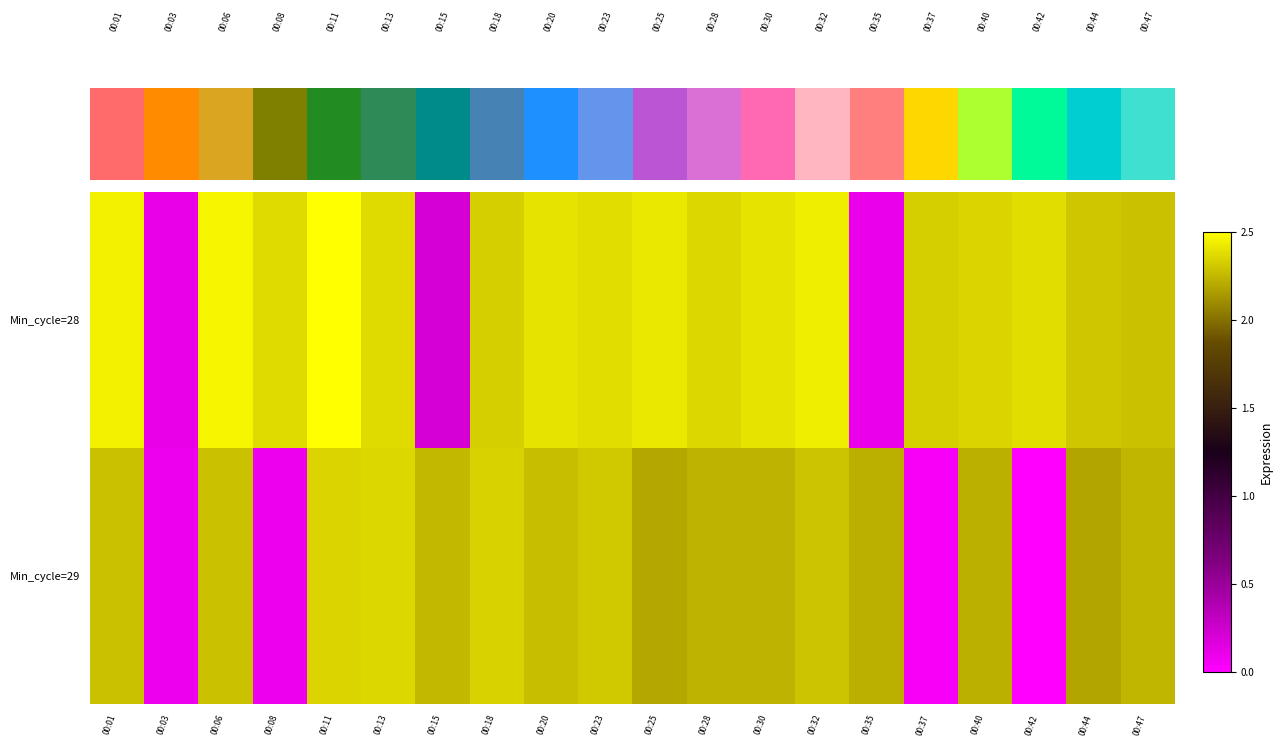

What is the average value of the Min_cycle=29 series?

1.8